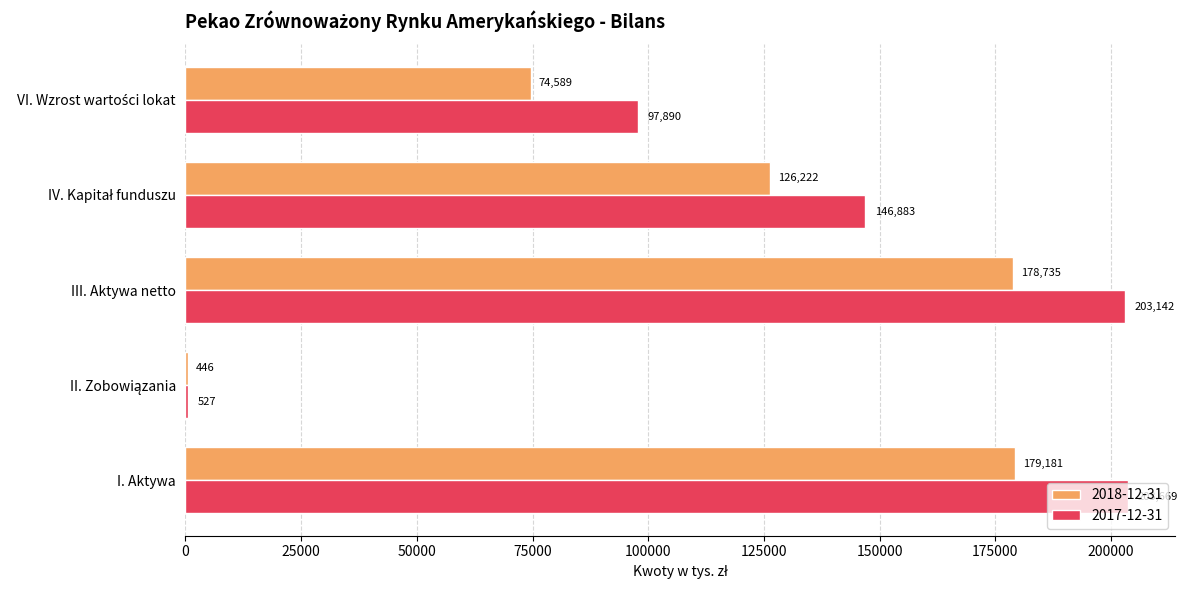

At which category is the sum across all series the highest?

I. Aktywa